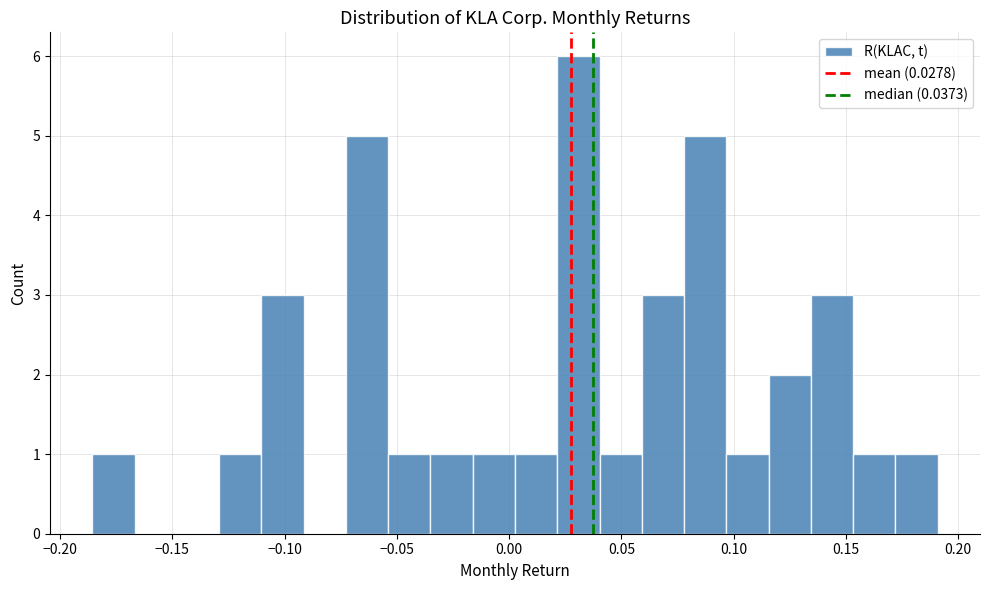

Read against the x-axis, roughly where is the centre of the tallest bar?

0.030